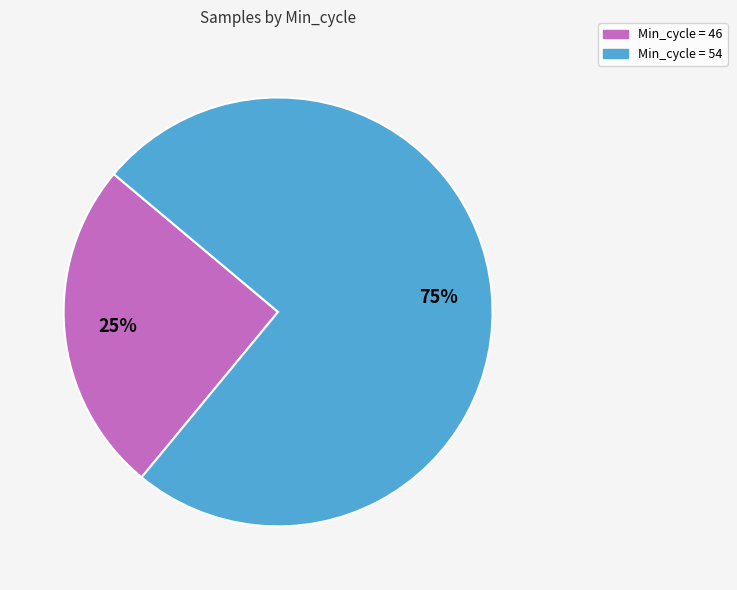

Is it true that Min_cycle = 46 is 25% of the pie?

True